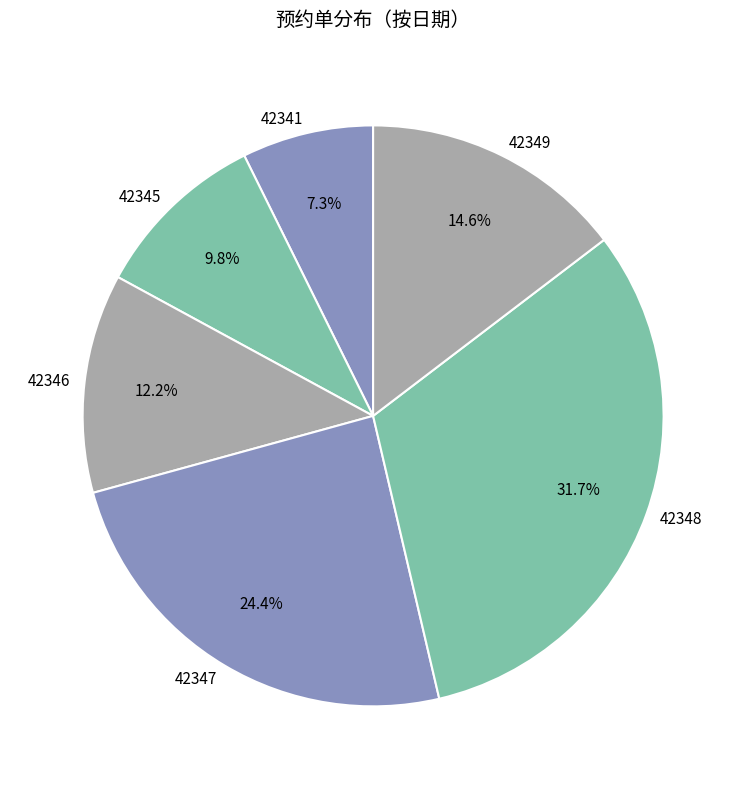

What is the smallest slice in the pie chart?

42341